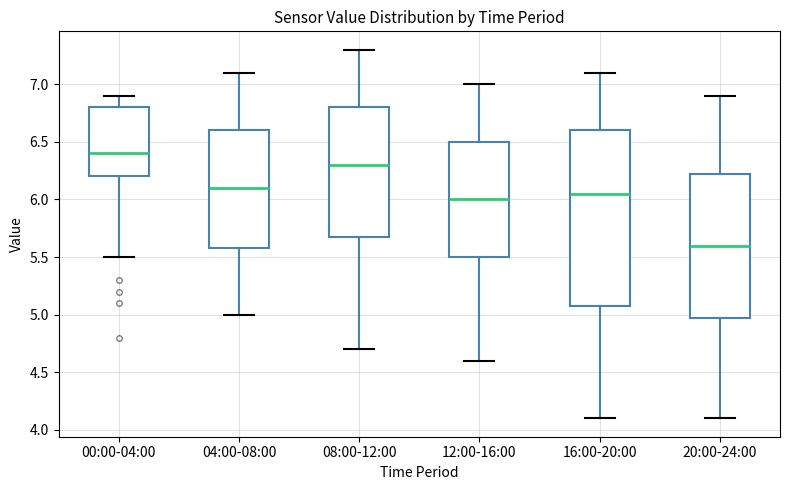

Reading left to right, transcribe this box plot: for each box, give where its median line is, the range the box spans, and where its two whiskers end, as read against the y-axis. The values are not printed on the chart, so give them approximately, as read against the axis.

00:00-04:00: median 6.40, box 6.20 to 6.80, whiskers 5.50 to 6.90
04:00-08:00: median 6.10, box 5.60 to 6.60, whiskers 5.00 to 7.10
08:00-12:00: median 6.30, box 5.70 to 6.80, whiskers 4.70 to 7.30
12:00-16:00: median 6.00, box 5.50 to 6.50, whiskers 4.60 to 7.00
16:00-20:00: median 6.05, box 5.10 to 6.60, whiskers 4.10 to 7.10
20:00-24:00: median 5.60, box 5.00 to 6.25, whiskers 4.10 to 6.90